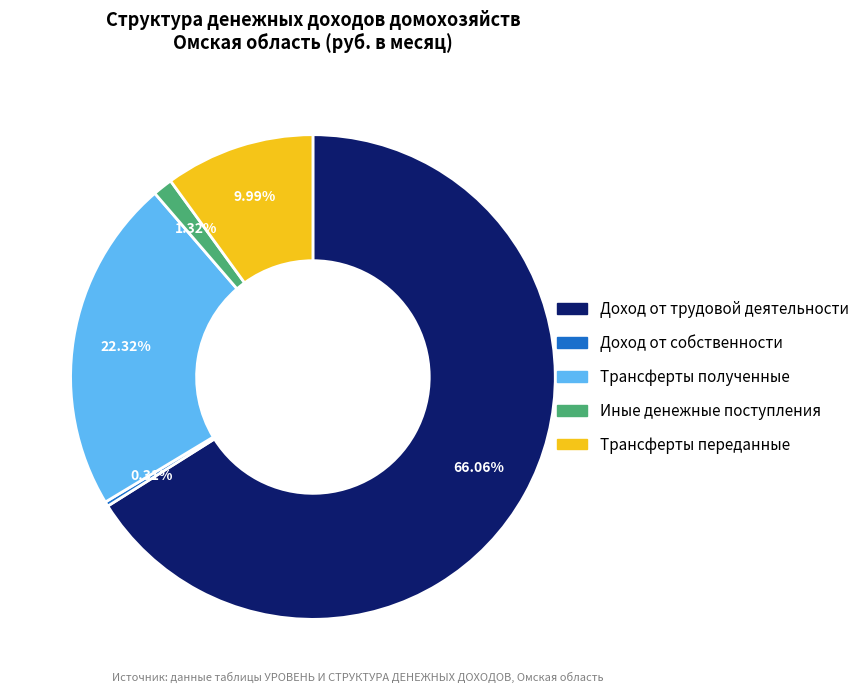

To the nearest percent, what is the combined percentage of Доход от собственности and Доход от трудовой деятельности?

66%